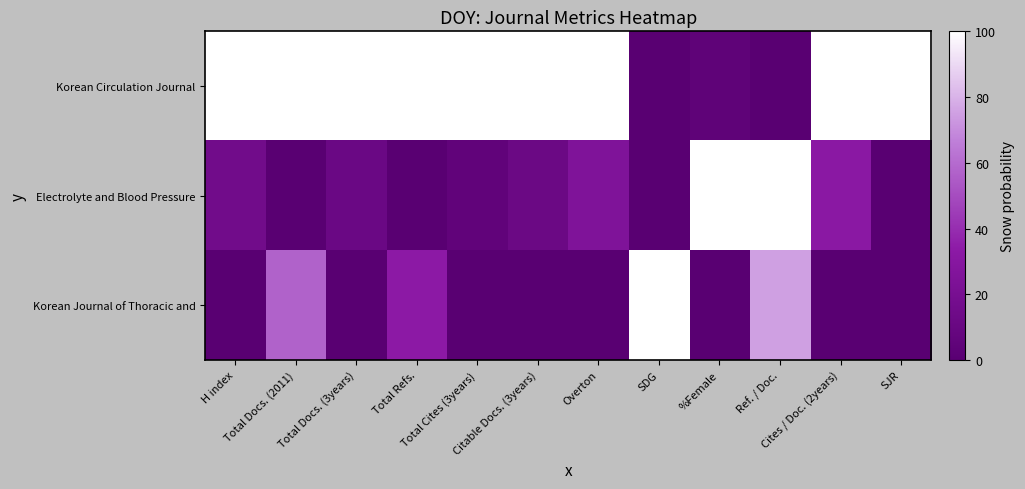

Reading left to right, transcribe all the data shown in this chart.

Korean Circulation Journal: H index=100.0	Total Docs. (2011)=100.0	Total Docs. (3years)=100.0	Total Refs.=100.0	Total Cites (3years)=100.0	Citable Docs. (3years)=100.0	Overton=100.0	SDG=0.0	%Female=4.0	Ref. / Doc.=0.0	Cites / Doc. (2years)=100.0	SJR=100.0
Electrolyte and Blood Pressure: H index=15.8	Total Docs. (2011)=0.0	Total Docs. (3years)=11.5	Total Refs.=0.0	Total Cites (3years)=5.3	Citable Docs. (3years)=11.9	Overton=25.0	SDG=0.0	%Female=100.0	Ref. / Doc.=100.0	Cites / Doc. (2years)=32.3	SJR=0.0
Korean Journal of Thoracic and: H index=0.0	Total Docs. (2011)=57.3	Total Docs. (3years)=0.0	Total Refs.=33.4	Total Cites (3years)=0.0	Citable Docs. (3years)=0.0	Overton=0.0	SDG=100.0	%Female=0.0	Ref. / Doc.=75.0	Cites / Doc. (2years)=0.0	SJR=0.0